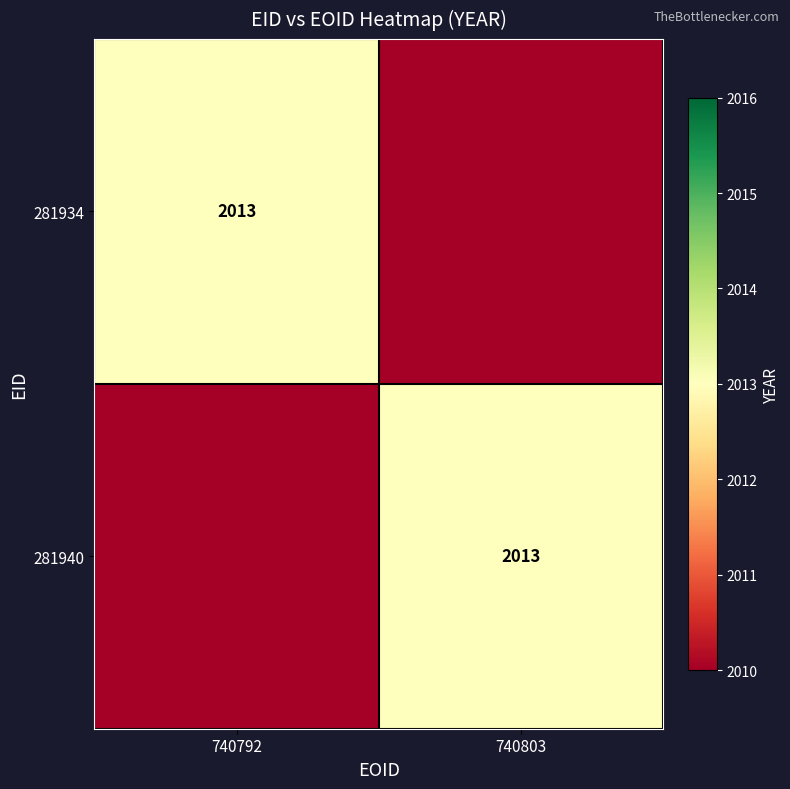

The 281934 series shows 2013 at 740792. True or false?

True